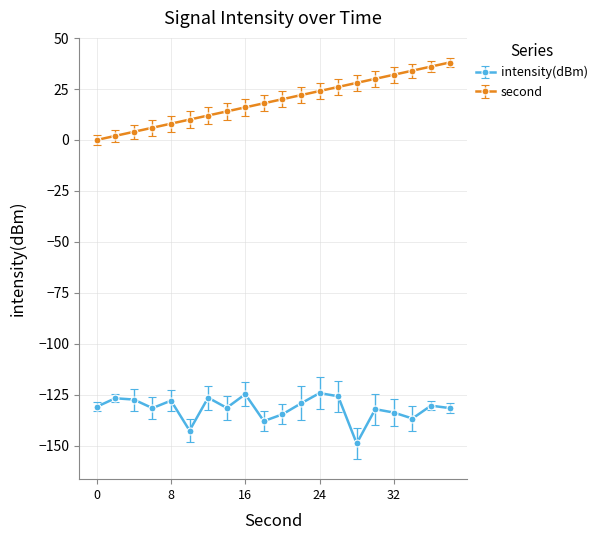

Which series has the widest spread of values?

second